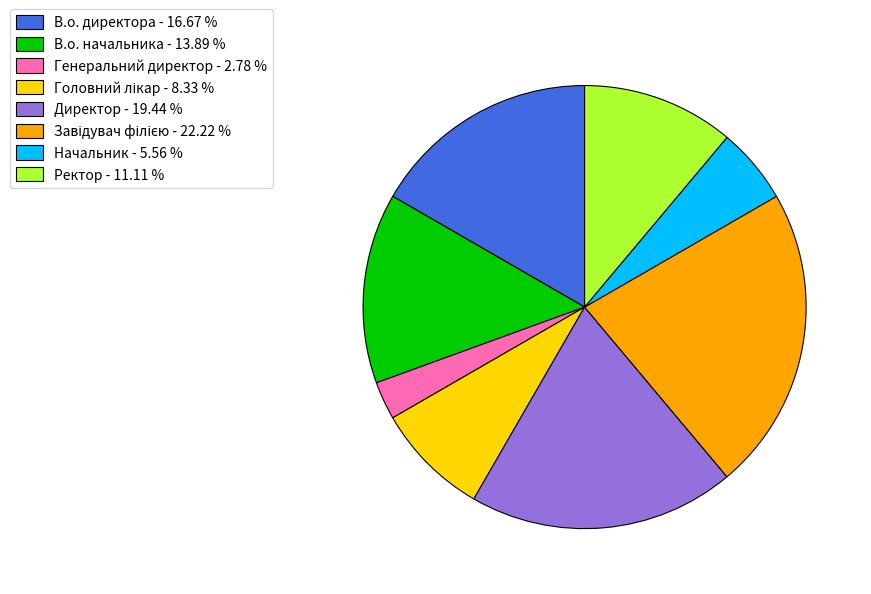

The В.о. директора slice represents 29% of the pie. True or false?

False